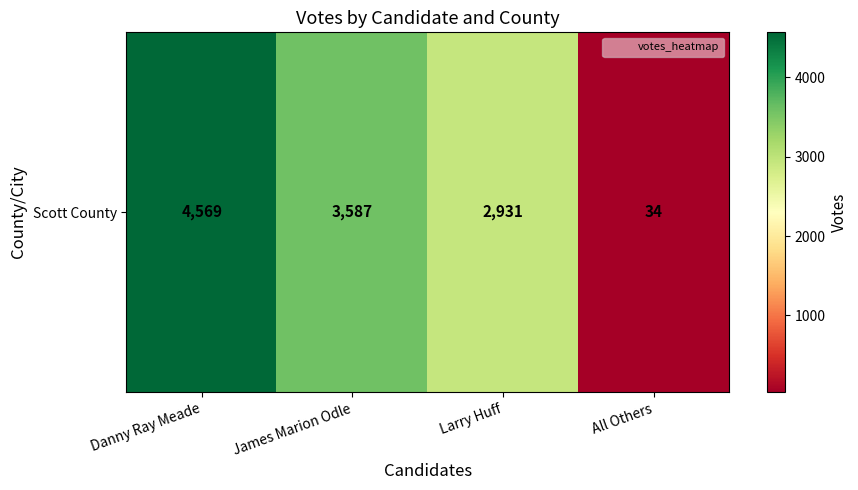

How many values are between 2931 and 4569?

3